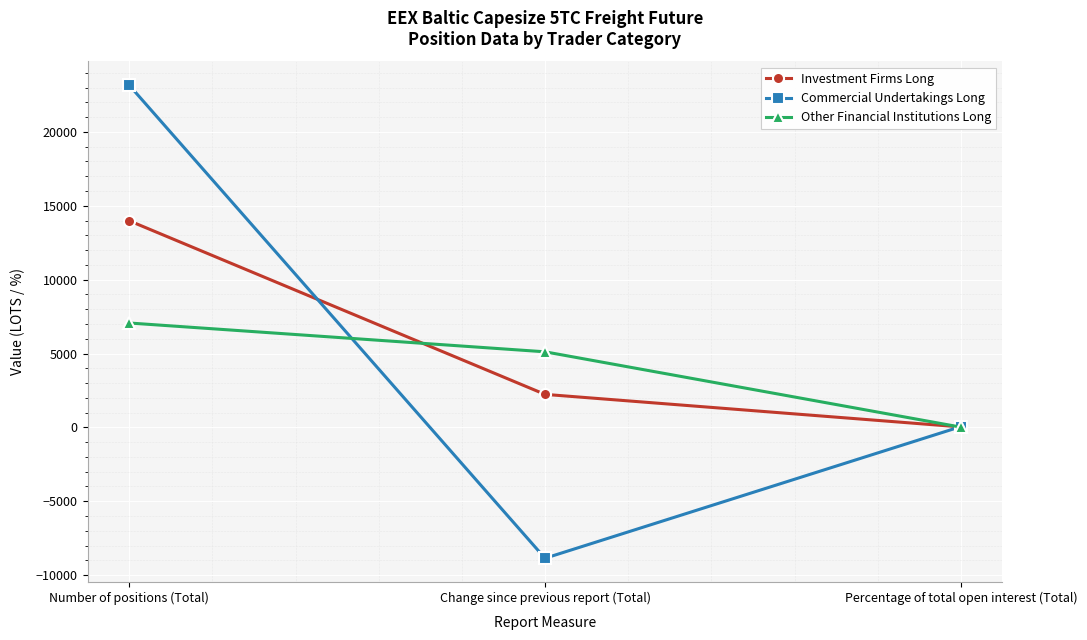

Rank the series at Change since previous report (Total) from lowest to highest value.

Commercial Undertakings Long, Investment Firms Long, Other Financial Institutions Long